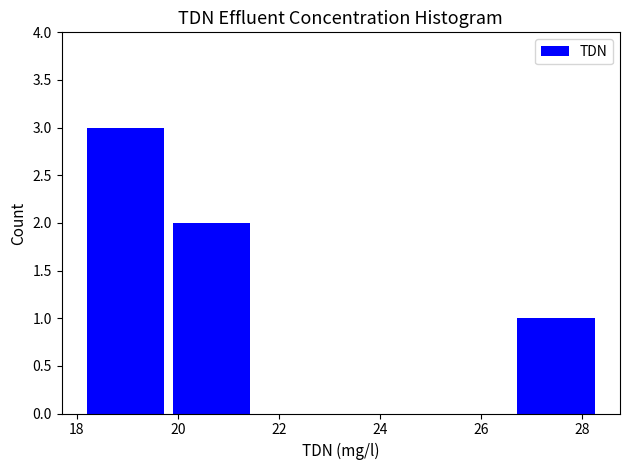

Reading left to right, transcribe this chart: for each bar, give the range it covers on the x-axis and its height. Neither the bar edges nor the heights are printed on the chart, so give them approximately, as read against the axes.

18.2 to 19.8: 3
19.8 to 21.6: 2
21.6 to 23.2: 0
23.2 to 25.0: 0
25.0 to 26.6: 0
26.6 to 28.4: 1